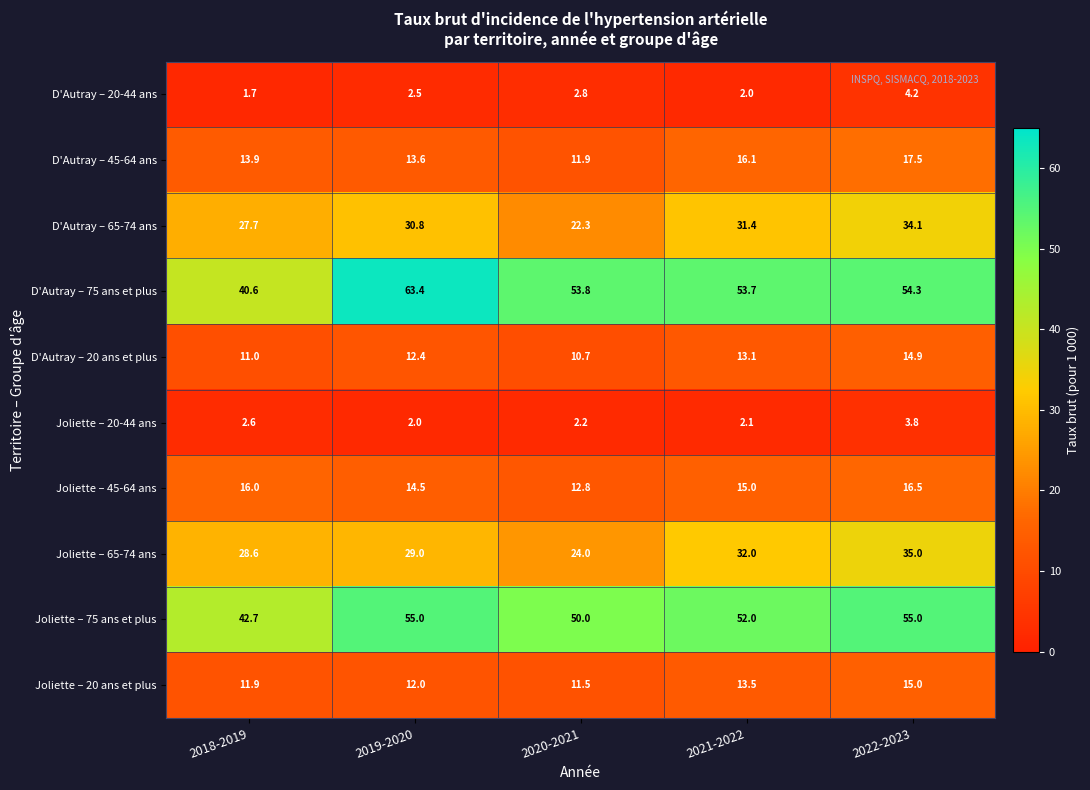

Which label corresponds to the largest value in the chart?

2019-2020